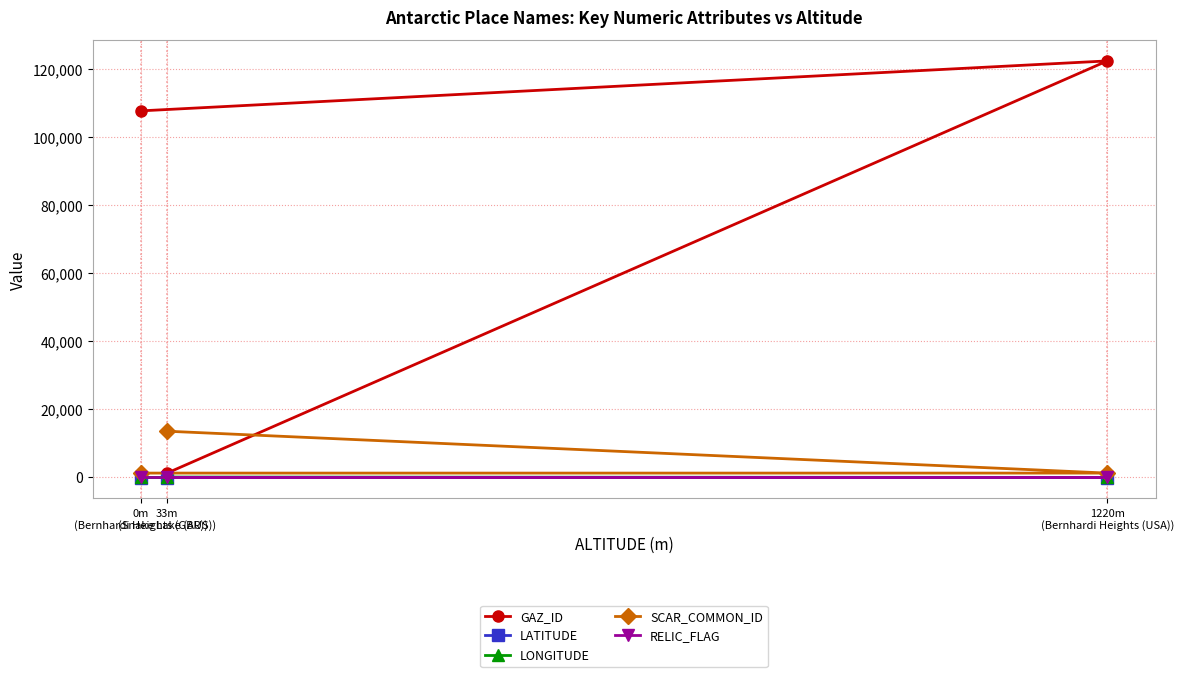

Rank the series at 33m
(Snake Lake (AUS)) from highest to lowest value.

SCAR_COMMON_ID, GAZ_ID, LONGITUDE, RELIC_FLAG, LATITUDE